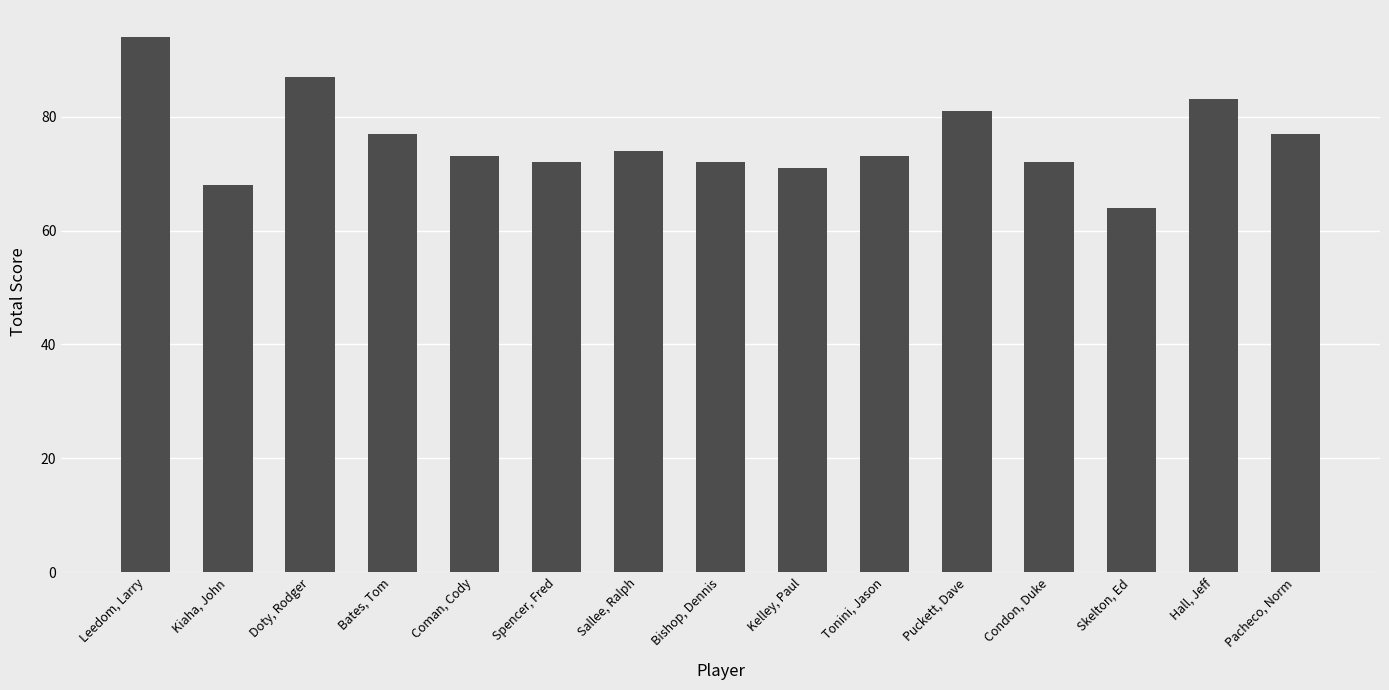

Where does the data first go above 73?

Leedom, Larry